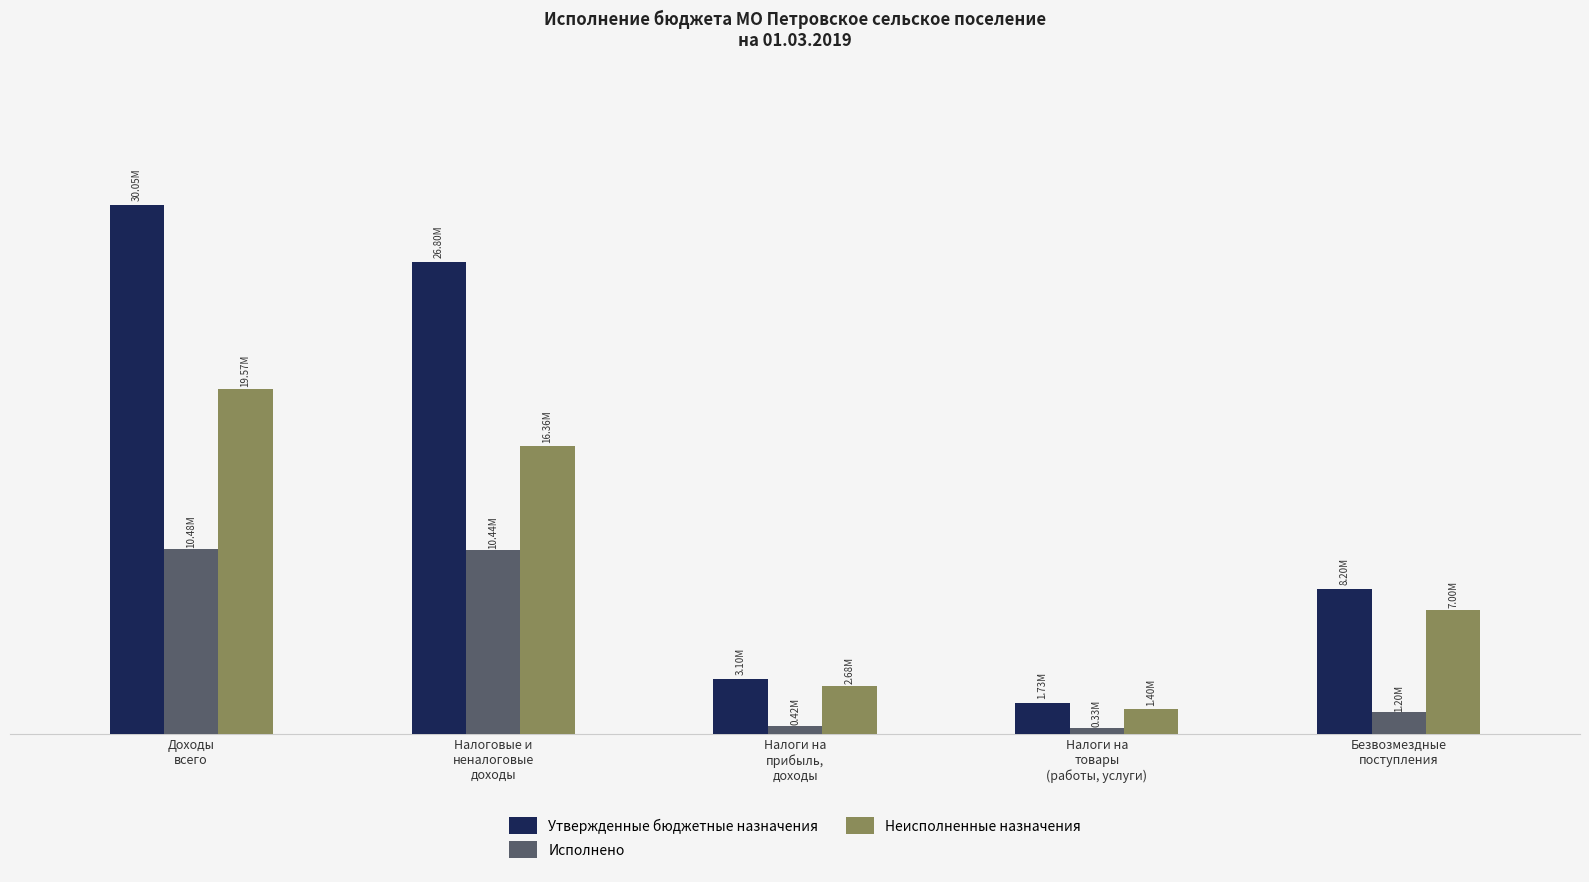

What position from the right is Безвозмездные
поступления?

1